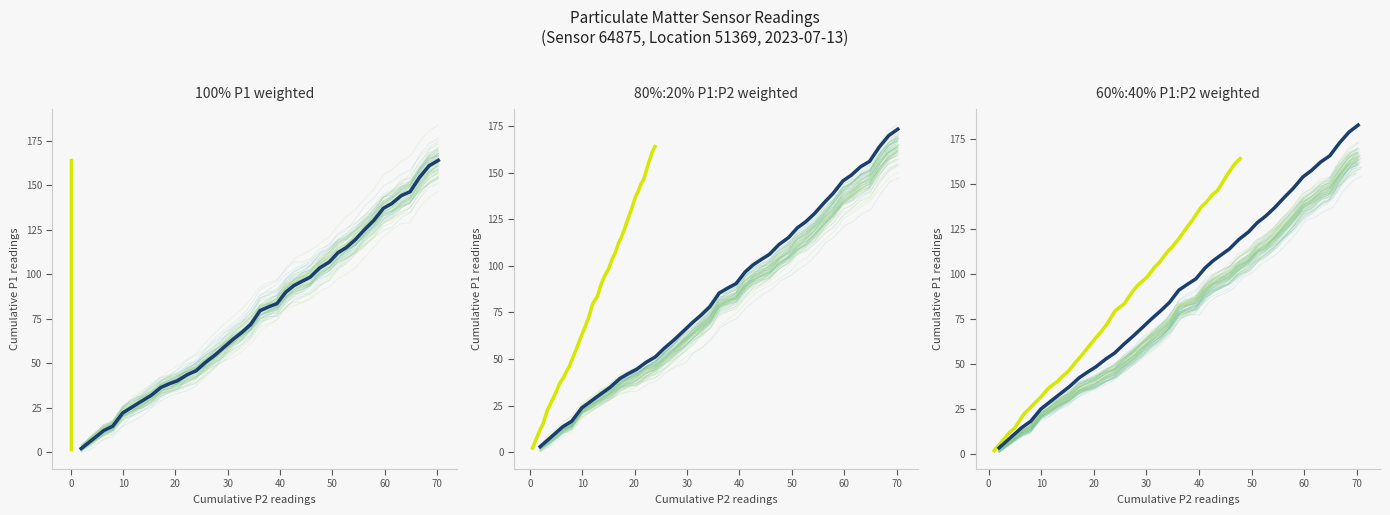

True or false: P1 cumulative has a value of 95.0 at 14.

False